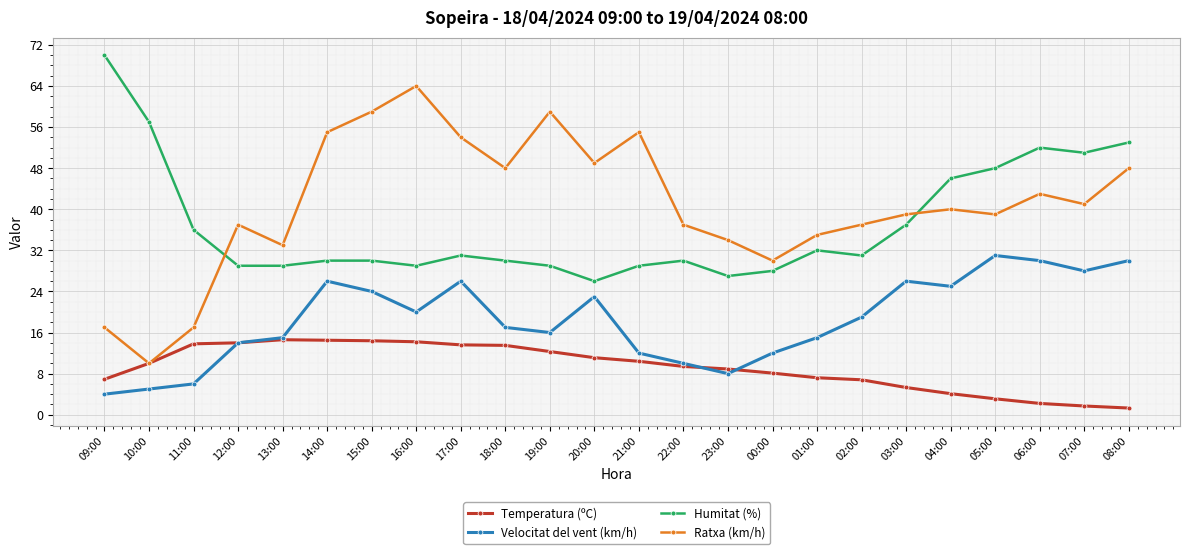

After their last crossing, which series has the higher values: Ratxa (km/h) or Humitat (%)?

Humitat (%)